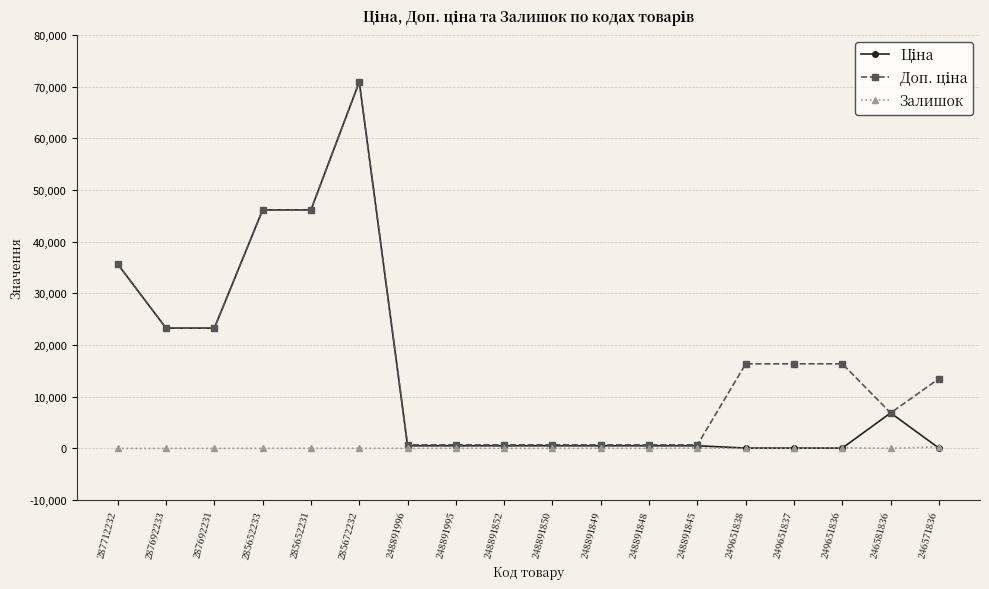

At how many categories does at least one series exceed 27732?

4